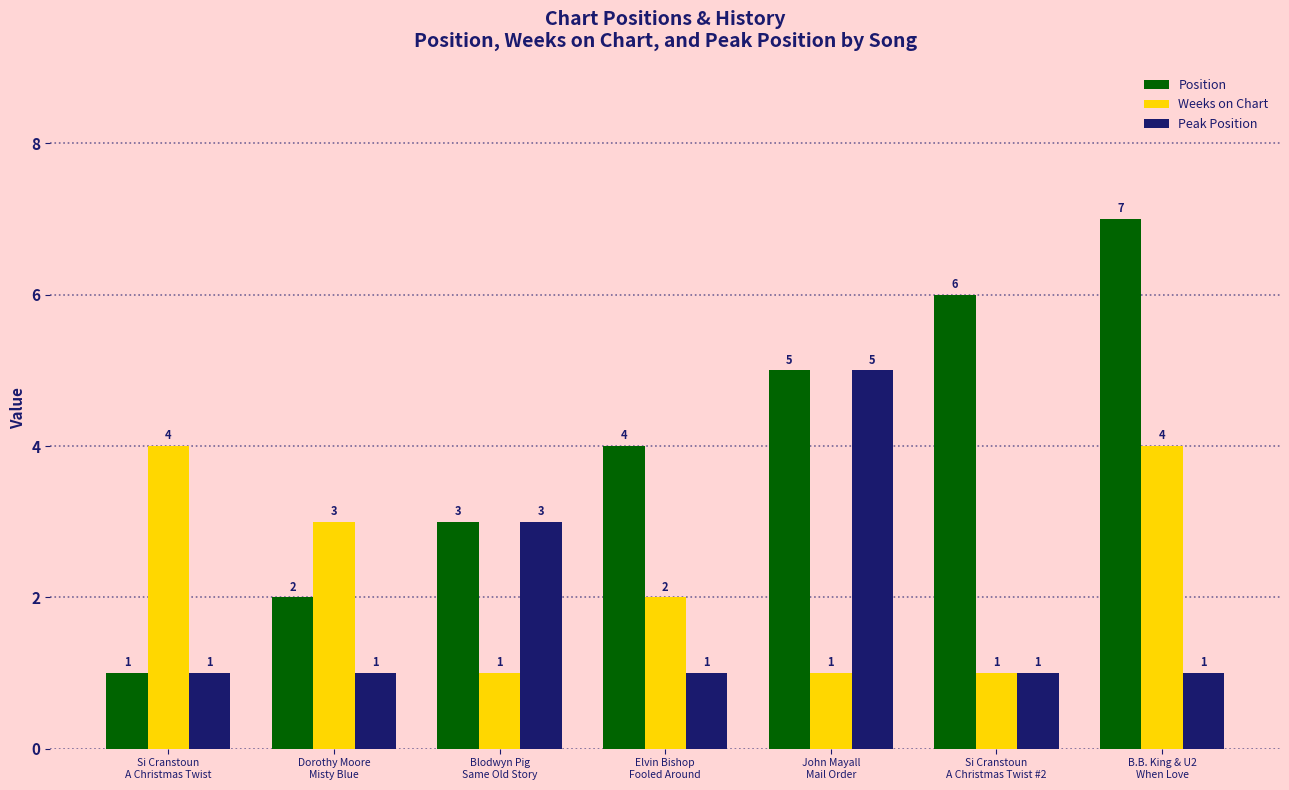

Which series has the largest total across all categories?

Position